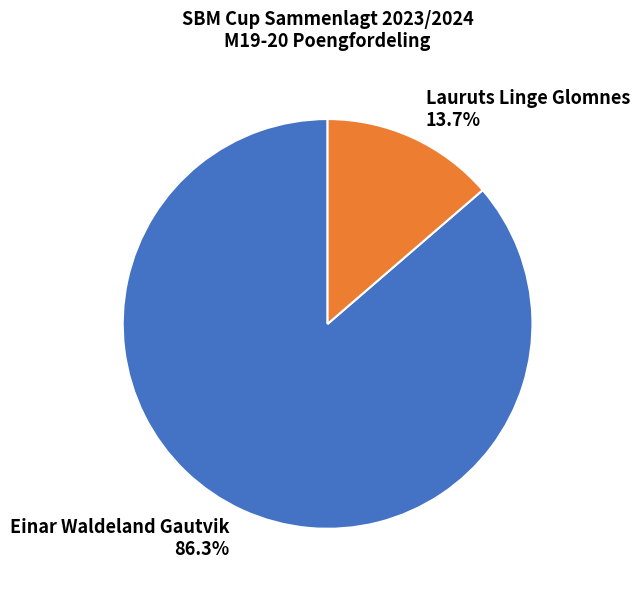

To the nearest percent, what is the average slice percentage?

50%